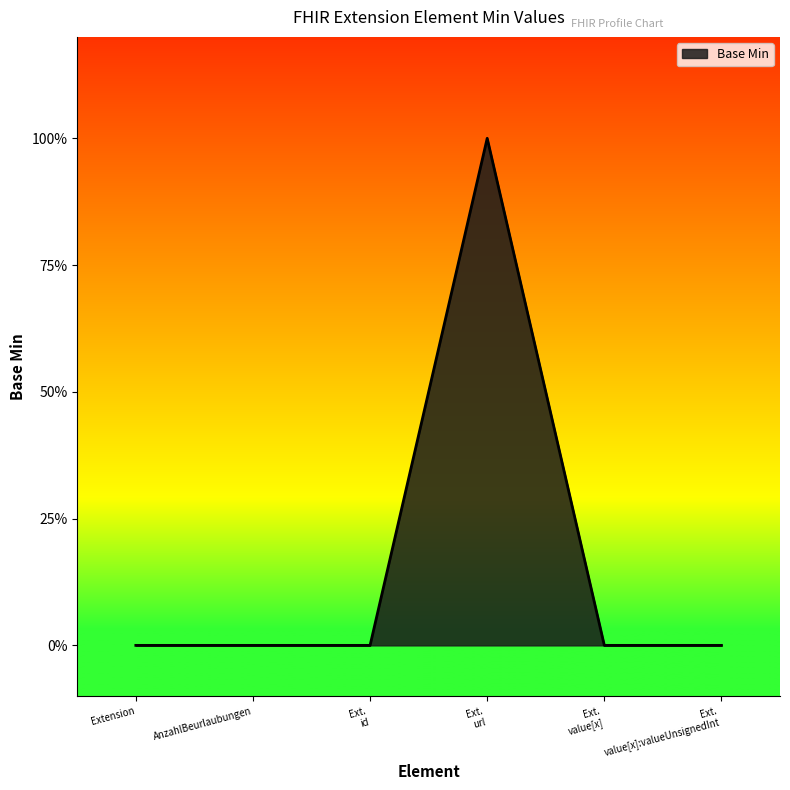

Is this an area chart (filled region under the line)?

Yes